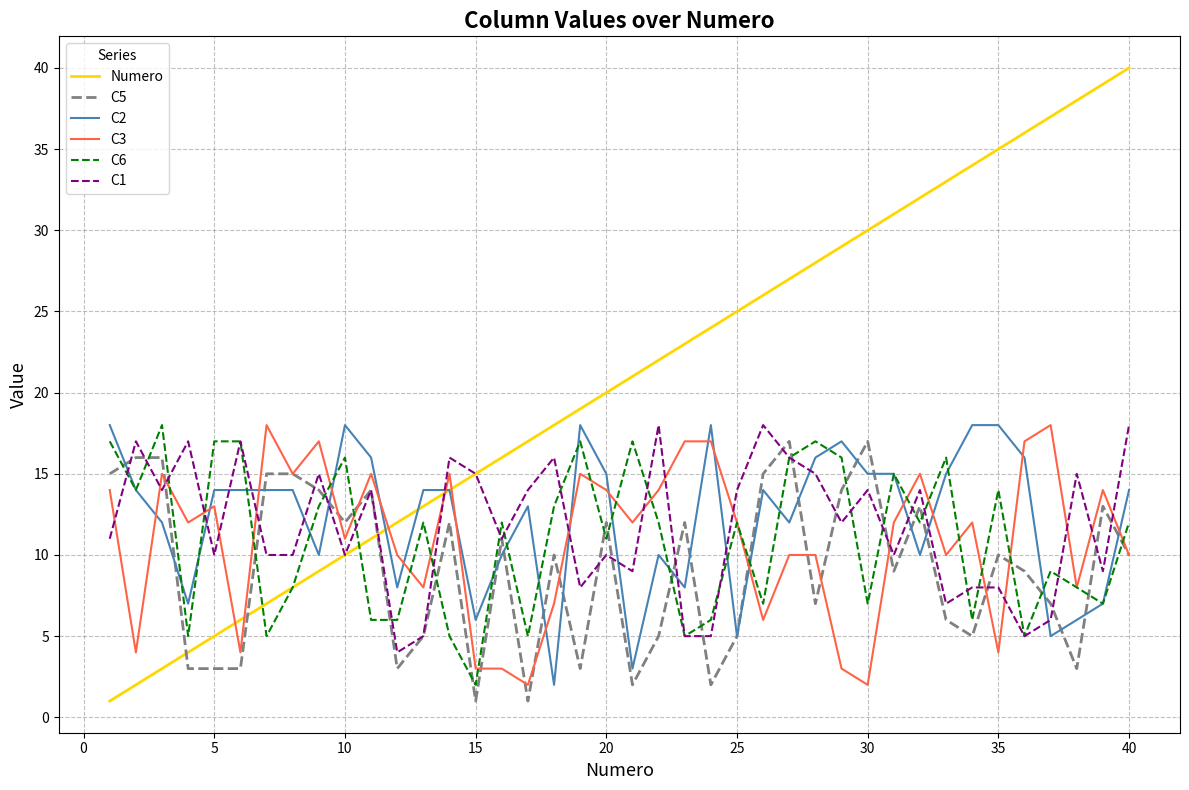

True or false: C1 and C6 intersect in this chart.

True